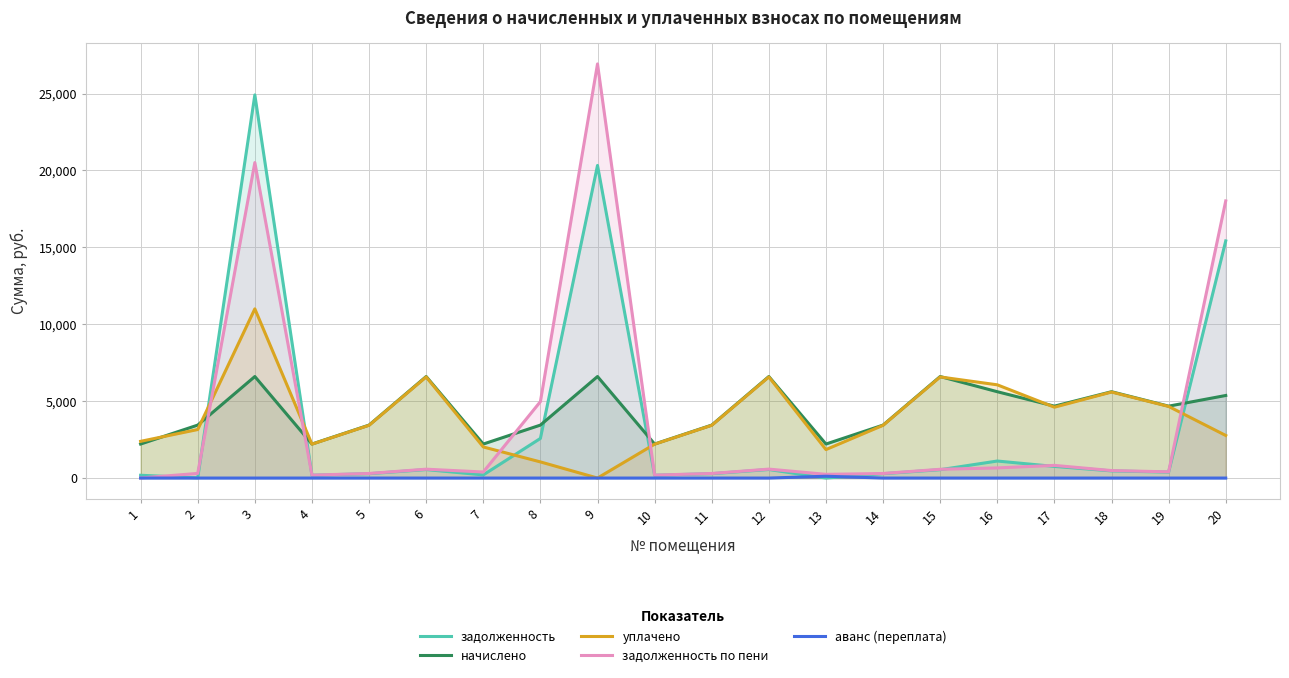

Where is аванс (переплата) nearest to the value 59?

1